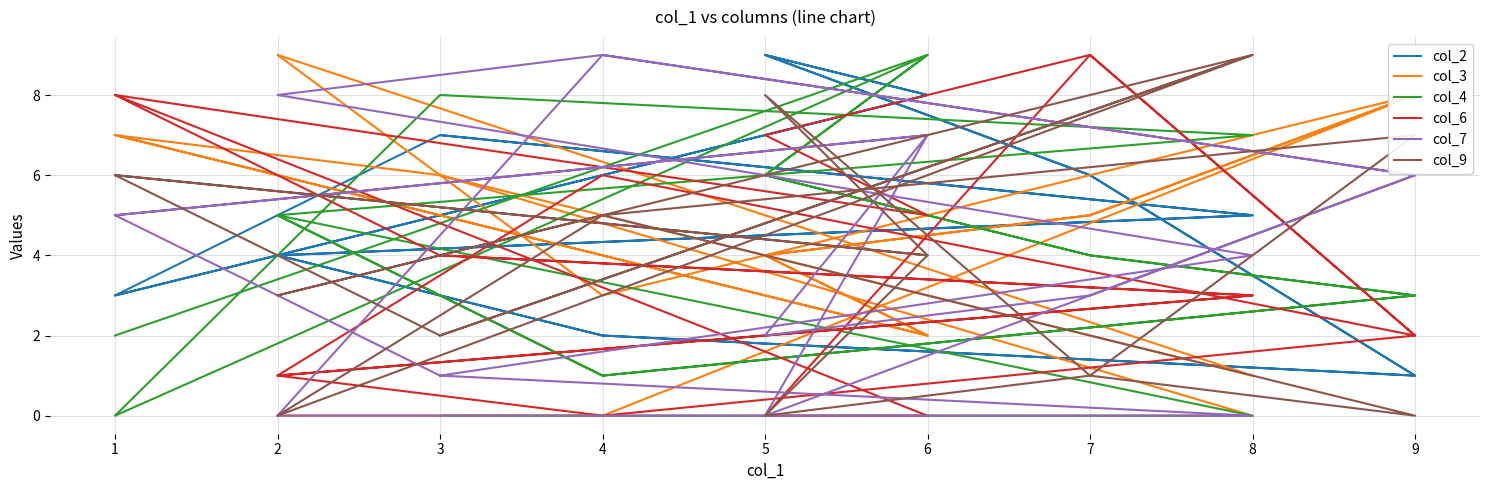

Which series changed the most between 3 and 9?

col_2